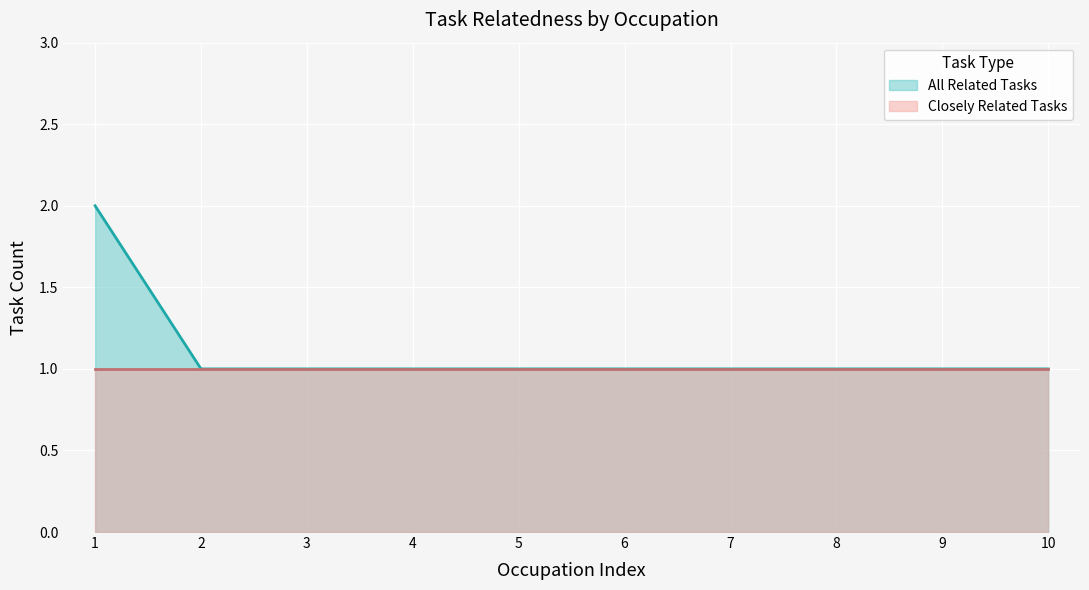

The Closely Related Tasks series shows 2 at 3. True or false?

False